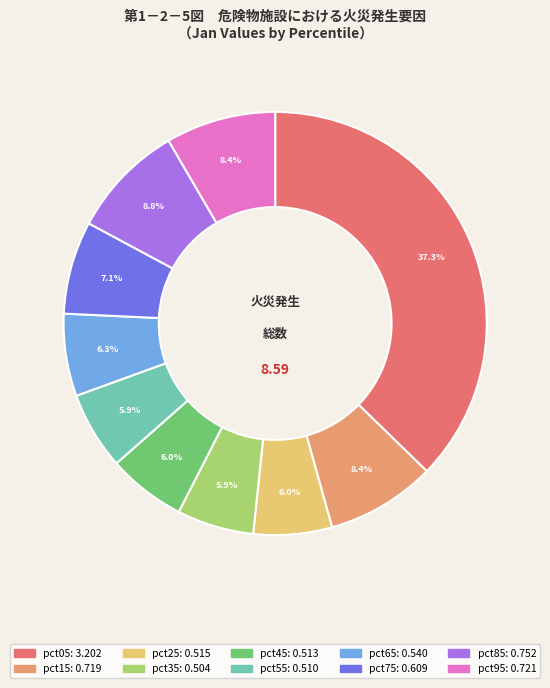

Between pct85 and pct05, which is larger?

pct05